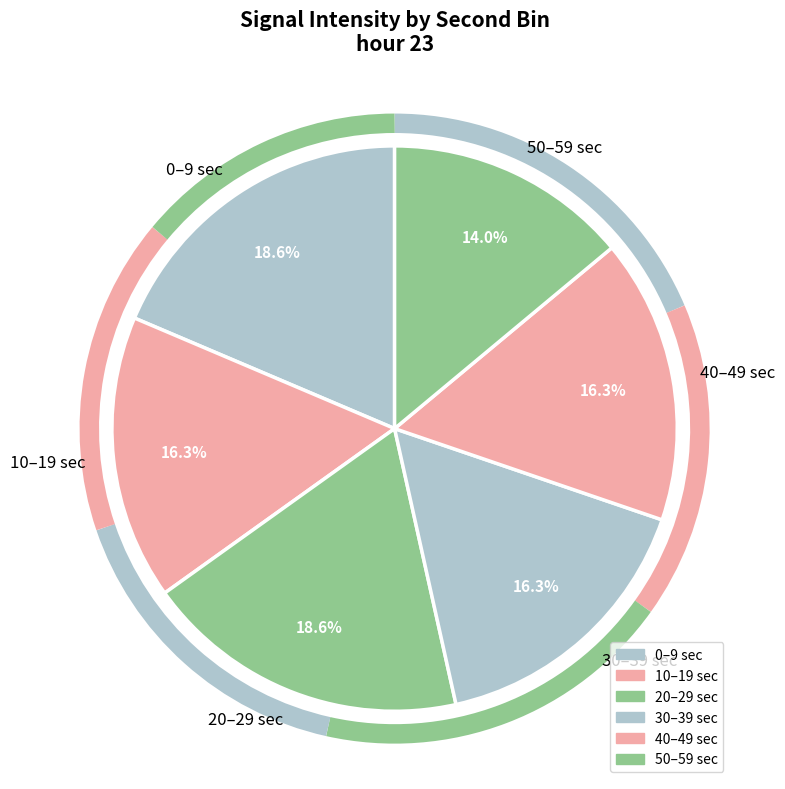

Is 40–49 sec the majority of the pie?

No